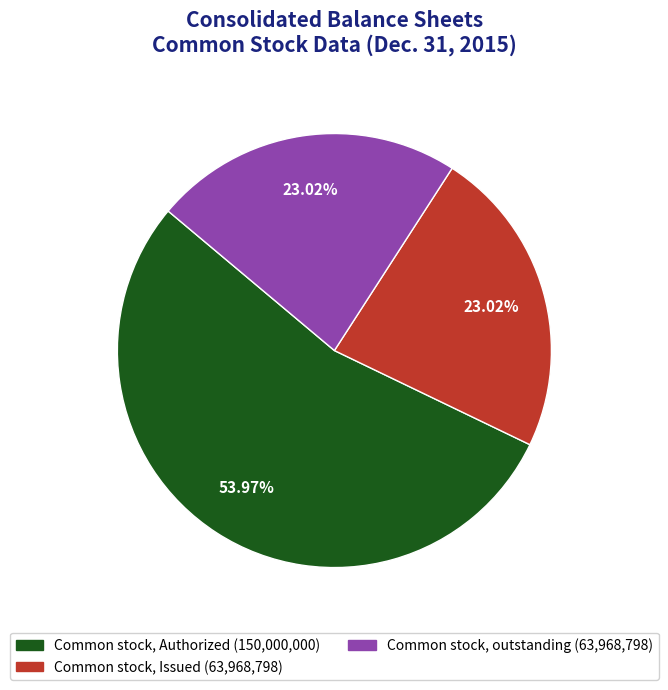

Is there a majority slice in this chart?

Yes